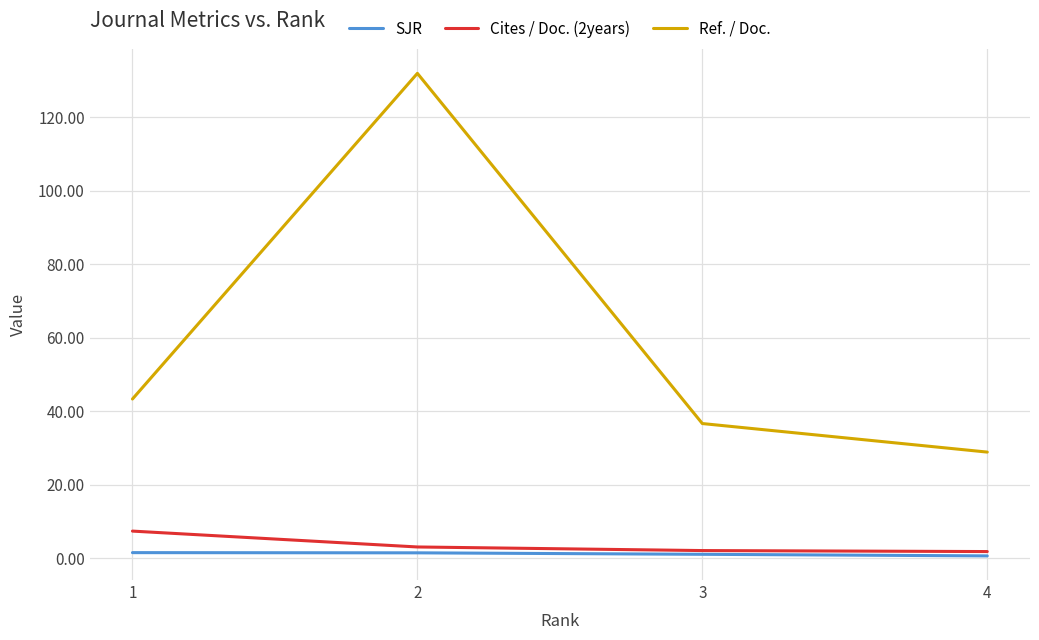

True or false: SJR and Ref. / Doc. cross at least once.

False